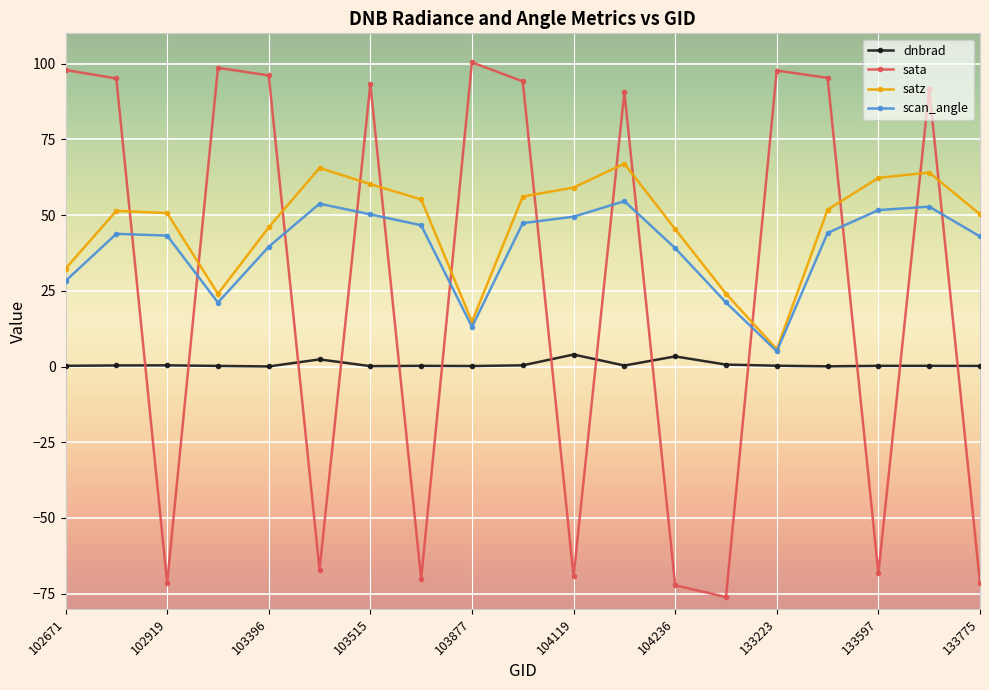

What is the sum of all satz values?

885.7